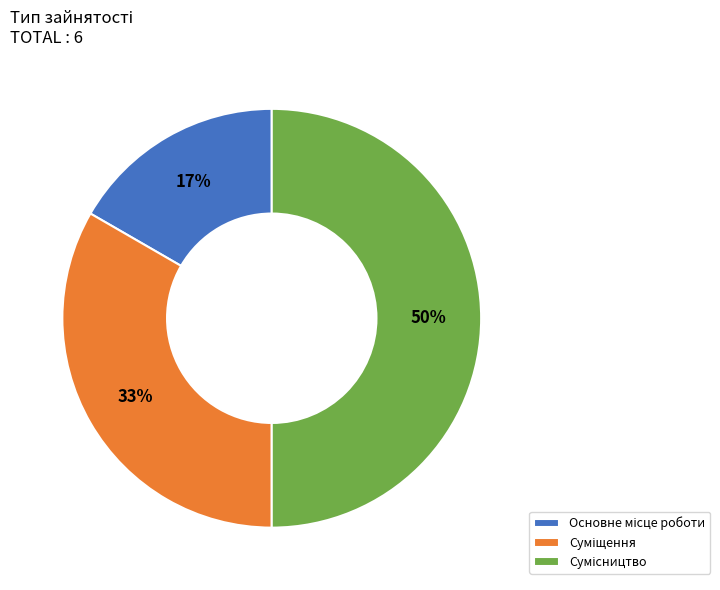

To the nearest percent, what is the average slice percentage?

33%